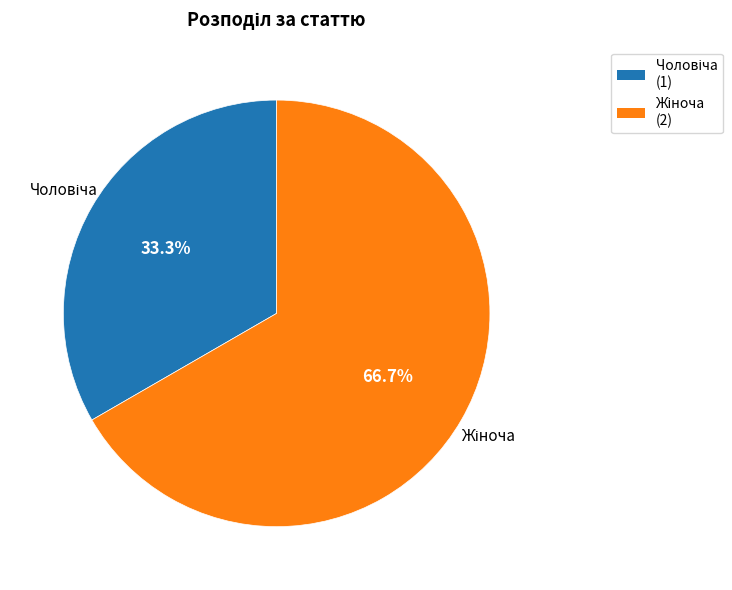

Is there a majority slice in this chart?

Yes